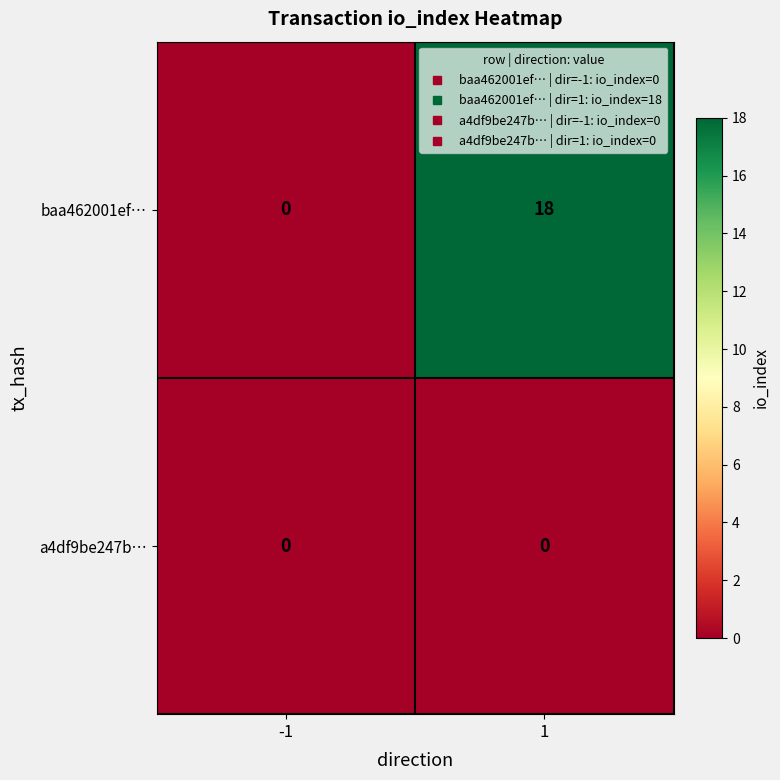

Reading left to right, what are all the values shown in this chart?

baa462001ef…: -1=0	1=18
a4df9be247b…: -1=0	1=0